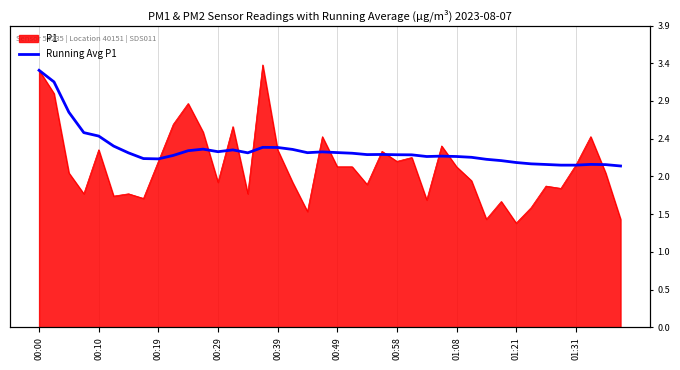

What is the average value?

2.3